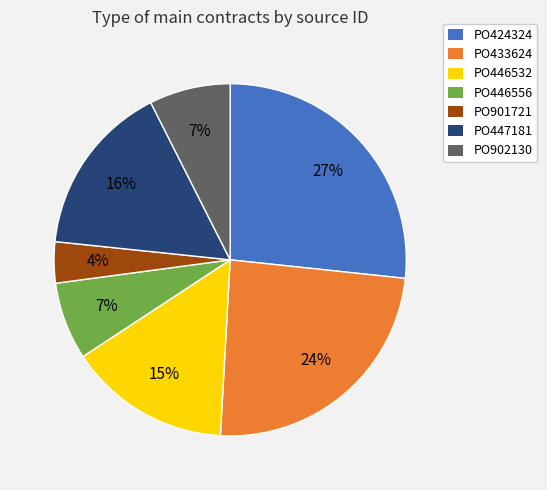

Is there any slice that represents more than half of the pie?

No